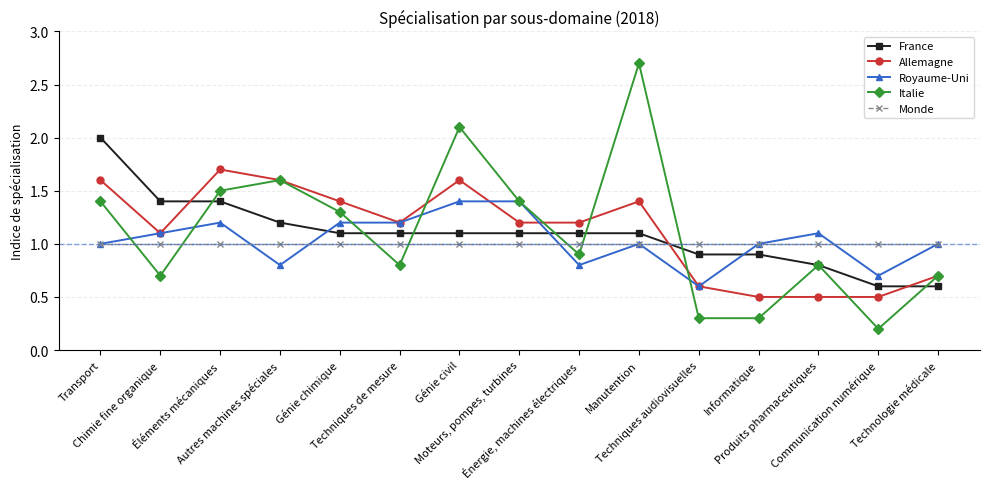

At which label does Allemagne first exceed 1?

Transport